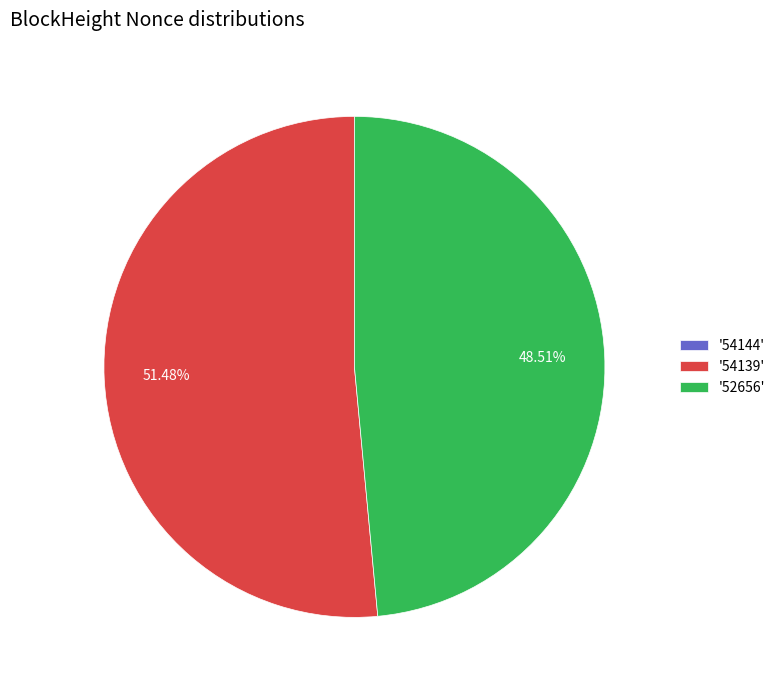

Which category accounts for the majority?

'54139'